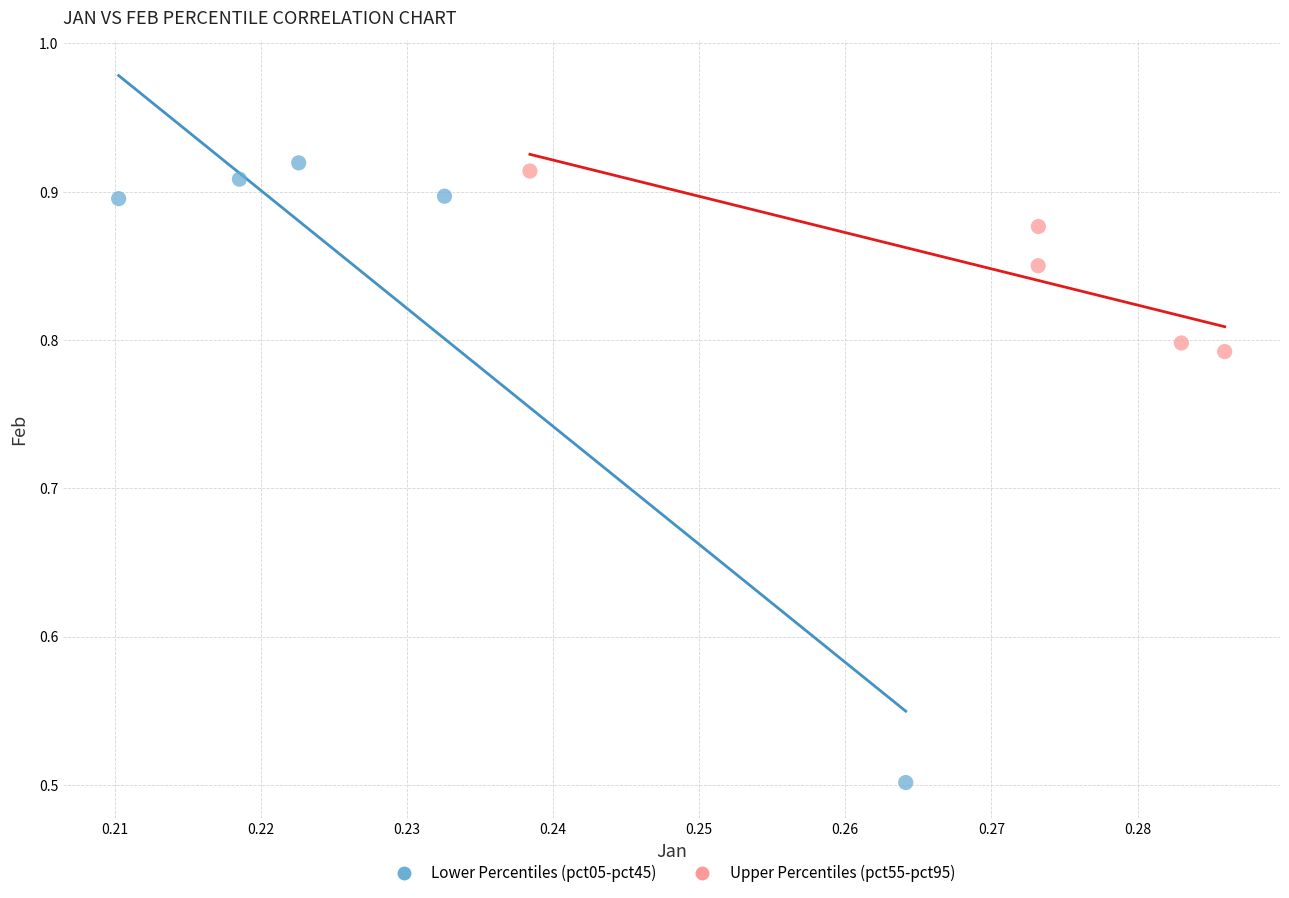

Which series contains the lowest Y value?

Lower Percentiles (pct05-pct45)